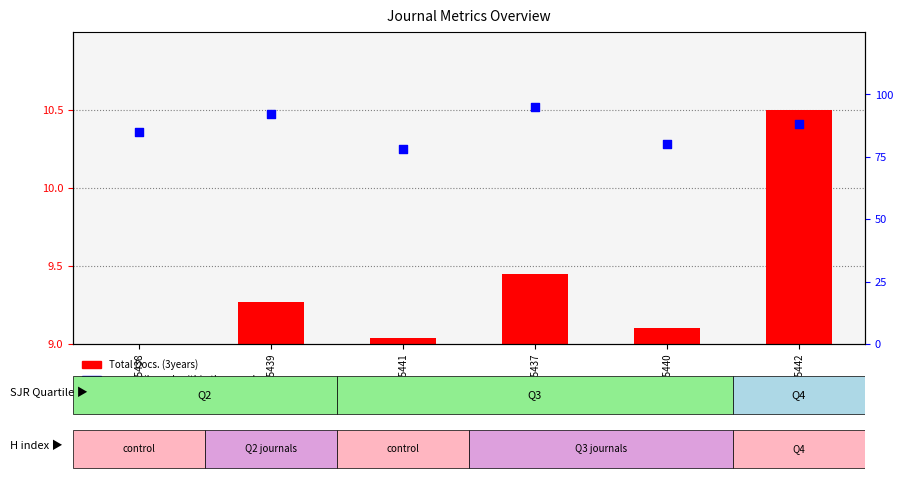

Which series reaches the minimum Y coordinate?

Total Docs. (3years)